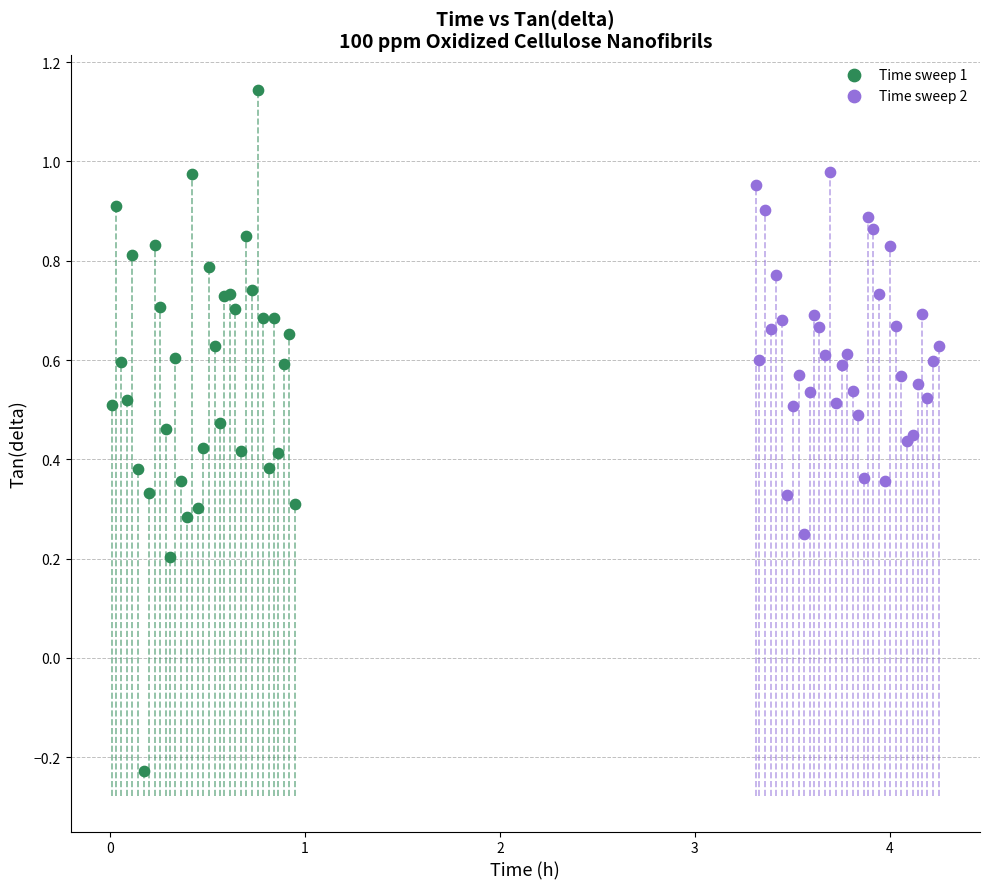

Which series reaches the maximum Y coordinate?

Time sweep 1